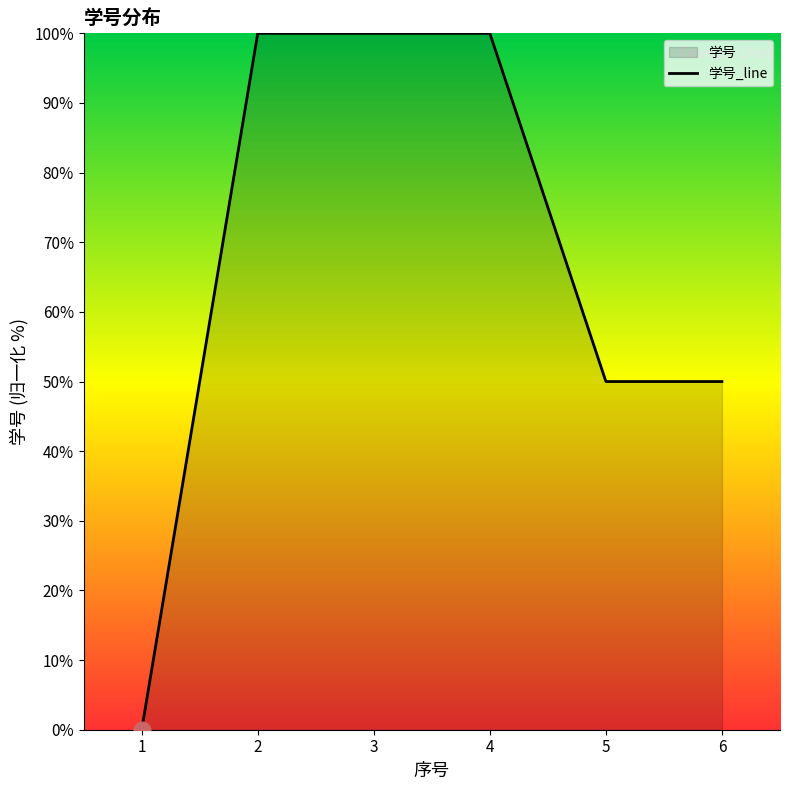

Rank the categories by value from lowest to highest.

1, 5, 6, 2, 3, 4